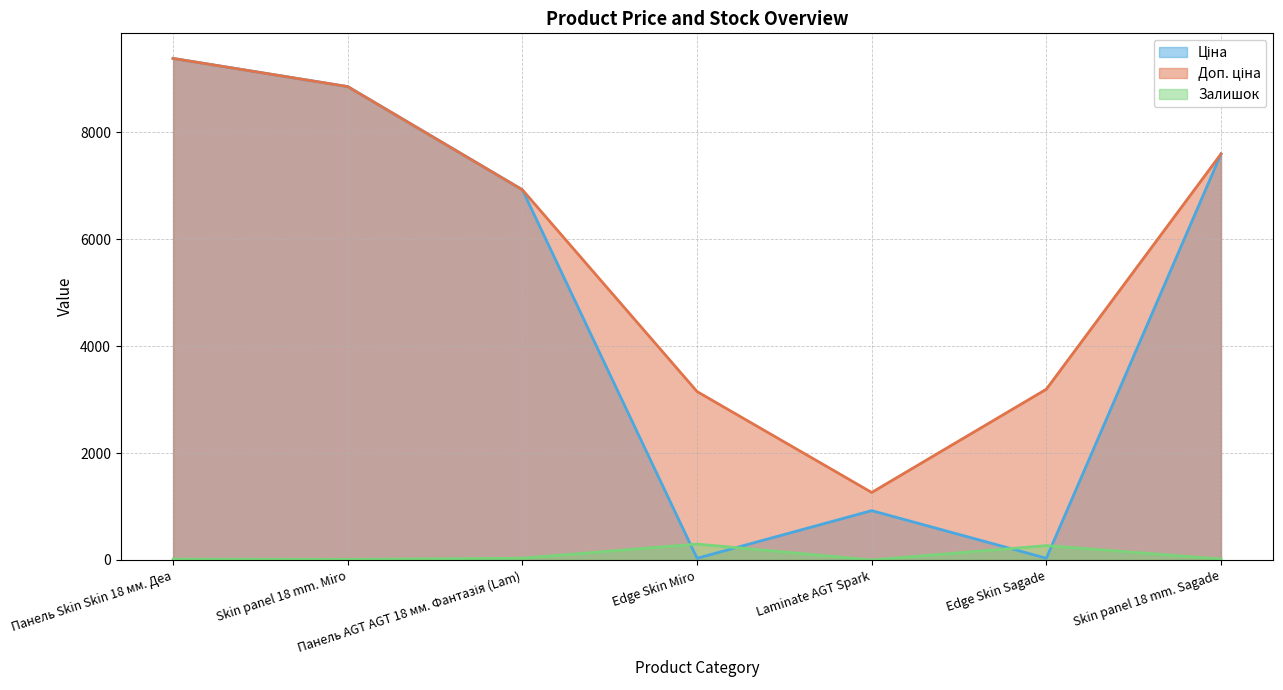

How many data points in Залишок are above 18?

3